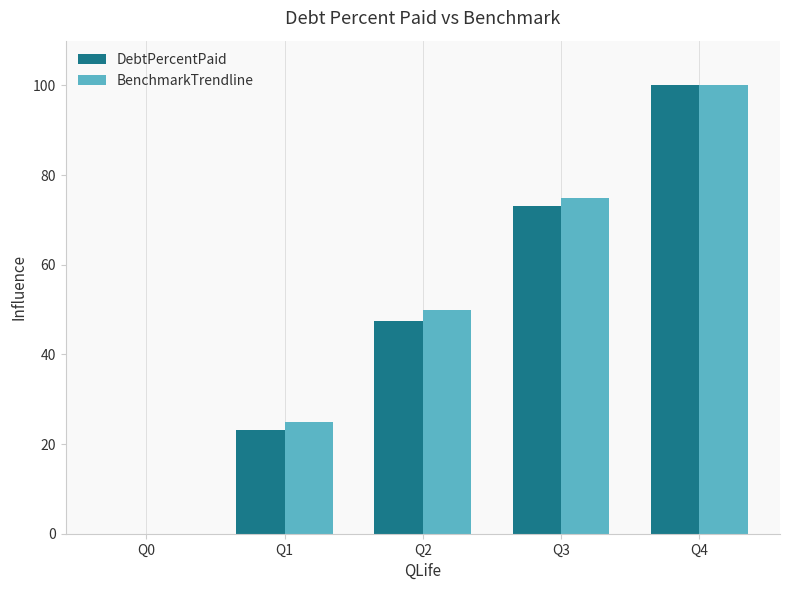

What is the total value across all series at Q2?

97.5